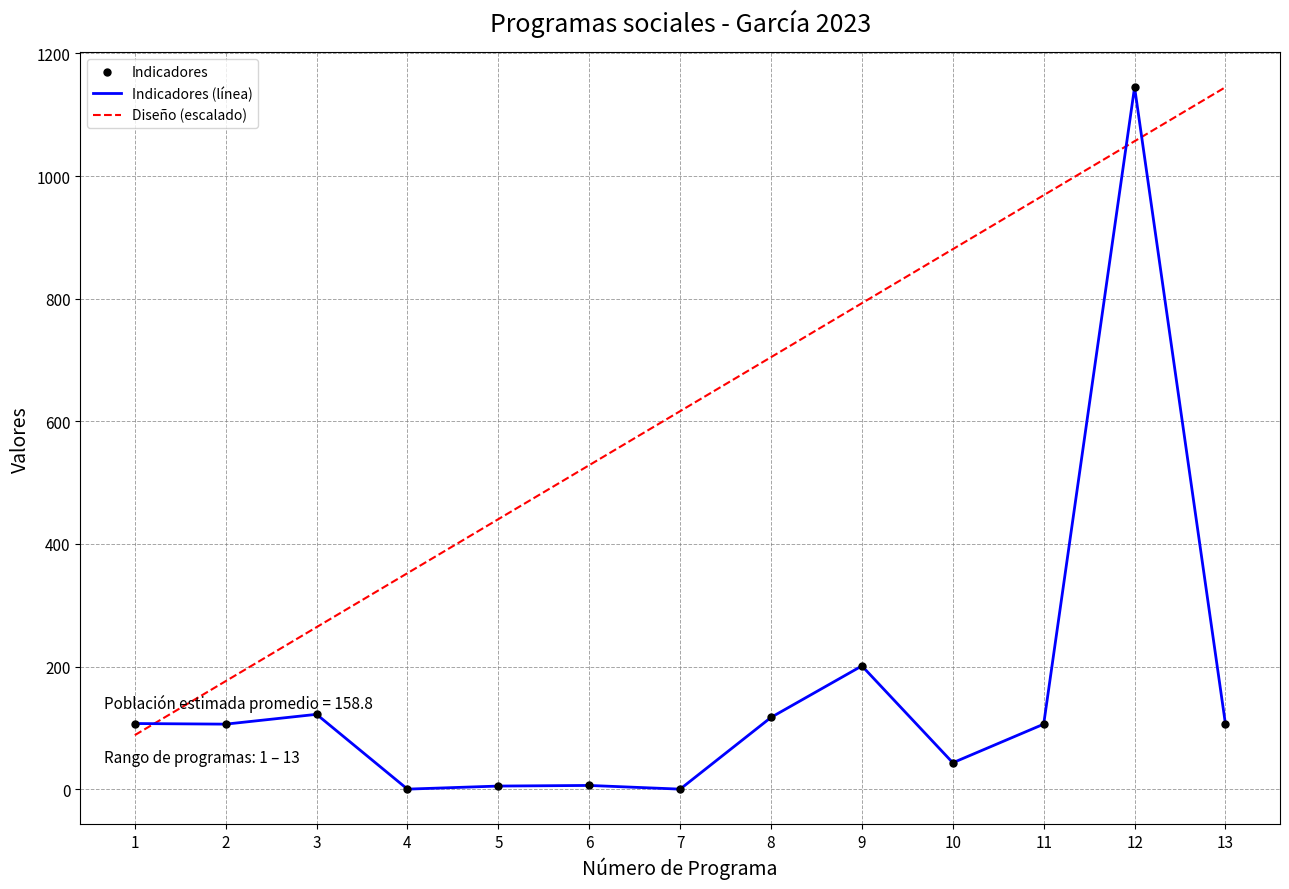

Between 9 and 13, which series saw the biggest shift?

Diseño (escalado)